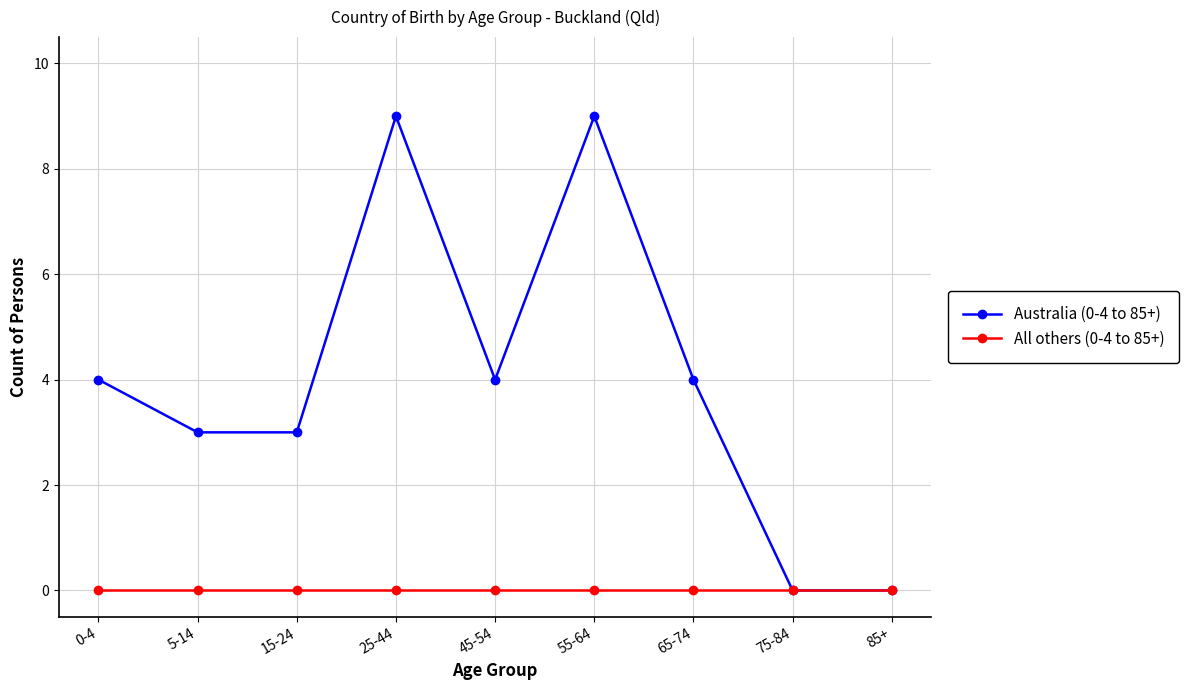

What position from the left is 85+?

9